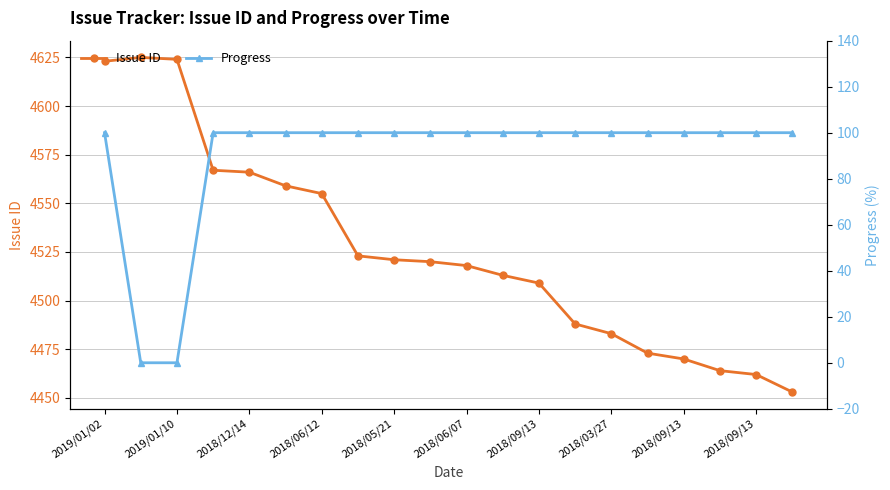

Which series changed the most between 2019/01/10 and 16?

Issue ID